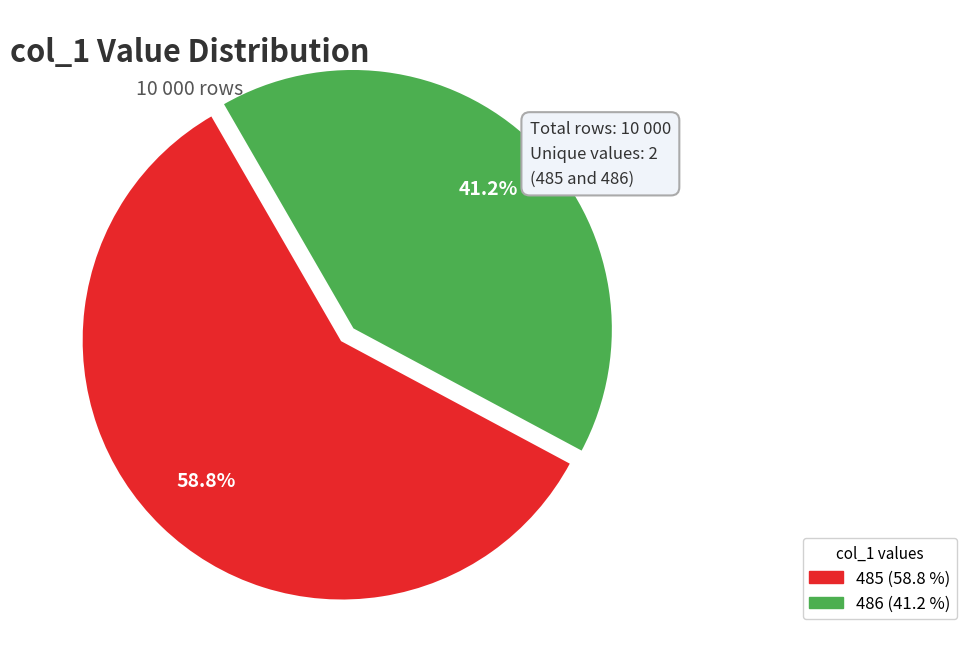

Is there a majority slice in this chart?

Yes